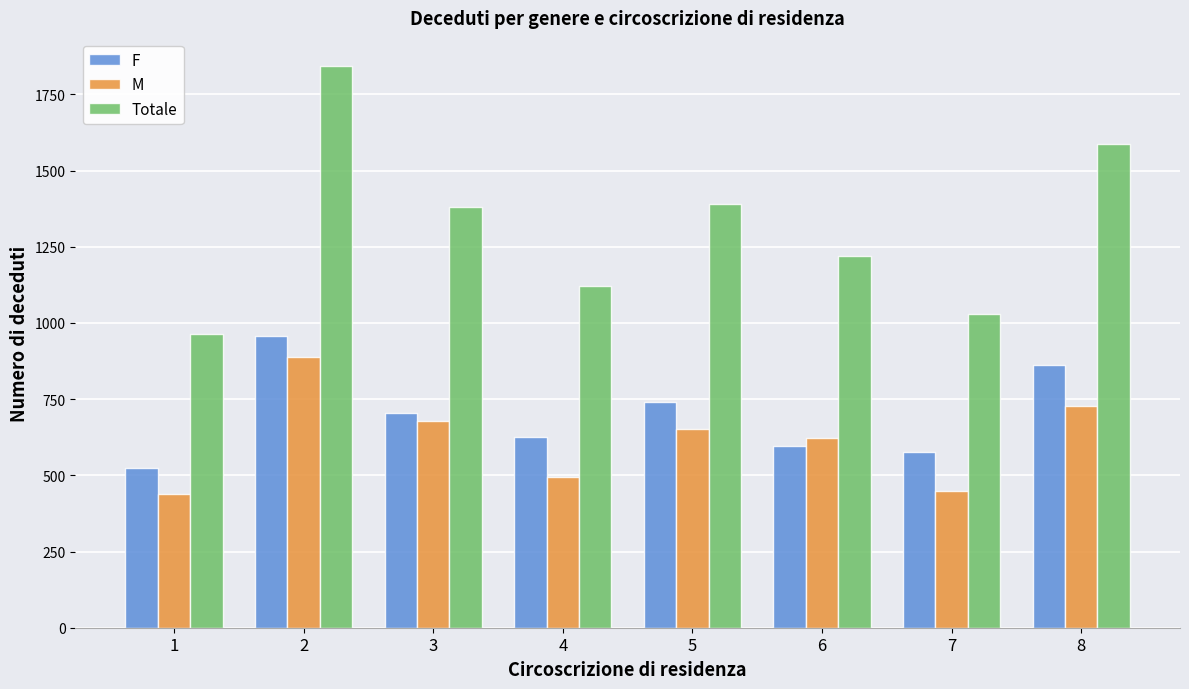

At 6, list the series in order from largest to smallest.

Totale, M, F